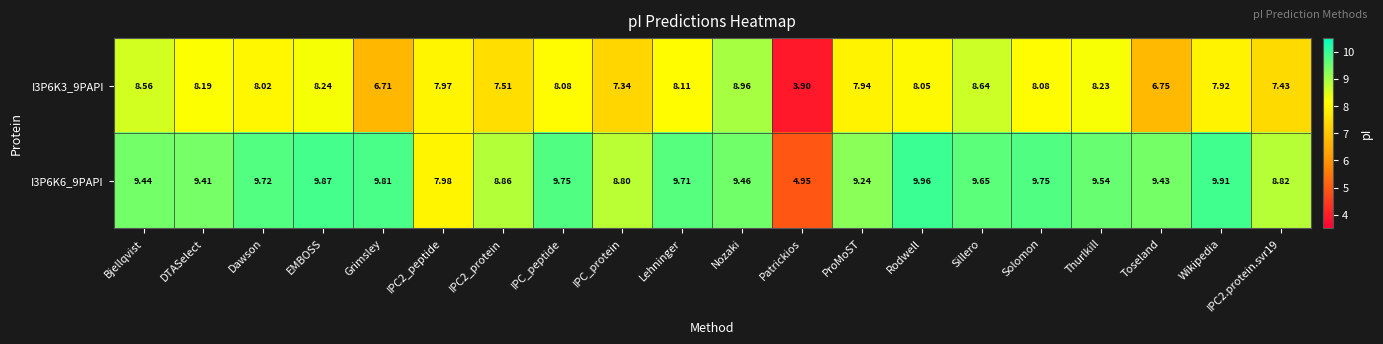

Which label corresponds to the largest value in the chart?

Rodwell